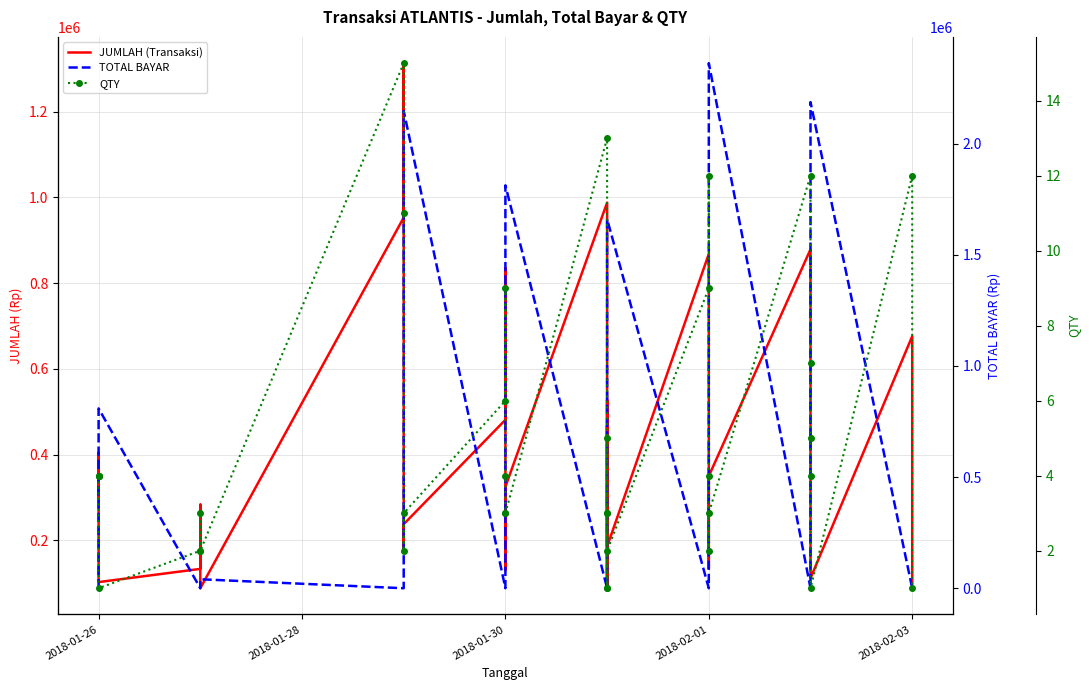

What is the value of the JUMLAH (Transaksi) point at the 17th from the left?

988050